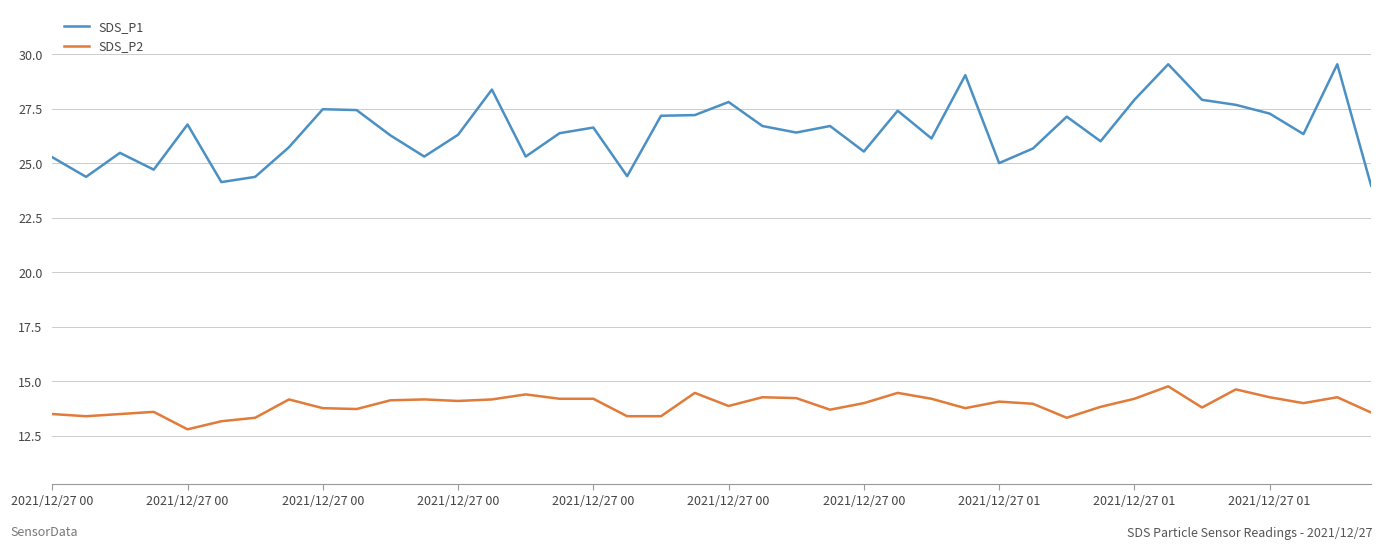

True or false: SDS_P2 and SDS_P1 intersect in this chart.

False